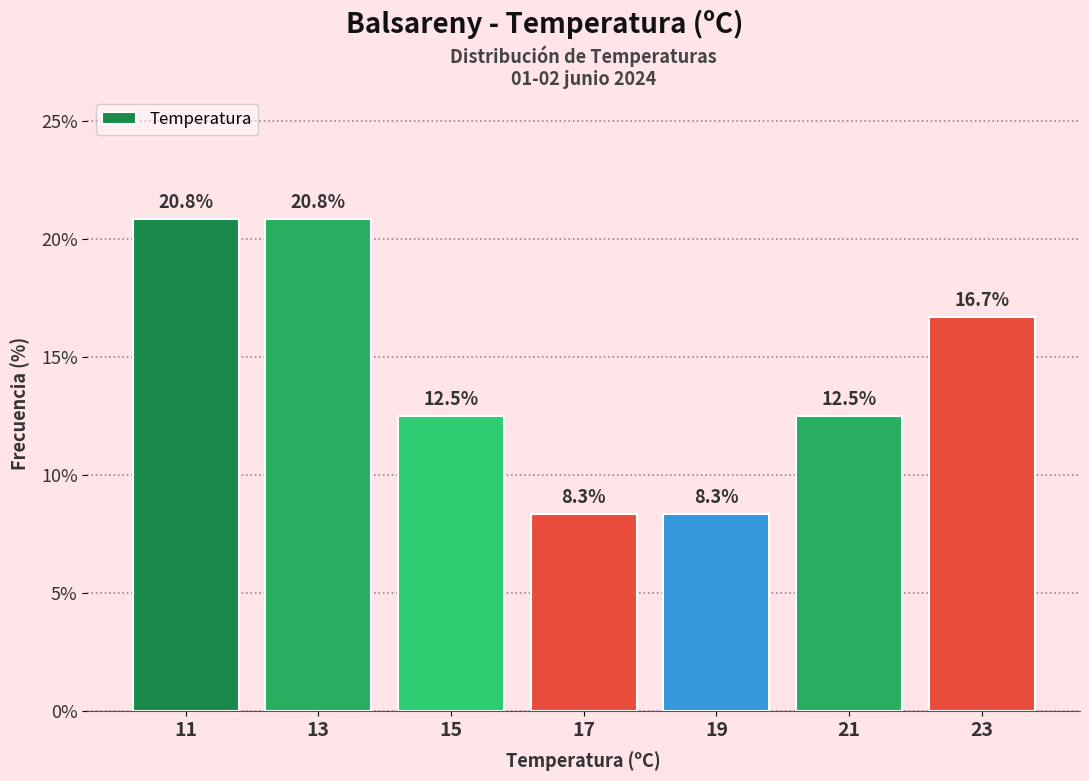

Reading left to right, list every bar in this chart as the range it spans on the x-axis followed by its height.

10 to 12: 20.8
12 to 14: 20.8
14 to 16: 12.5
16 to 18: 8.3
18 to 20: 8.3
20 to 22: 12.5
22 to 24: 16.7